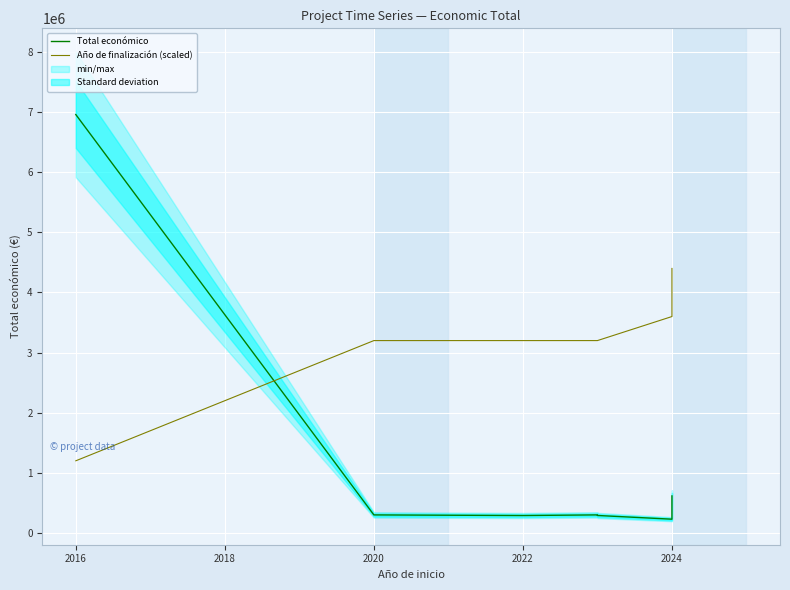

How many lines are shown in the chart?

2